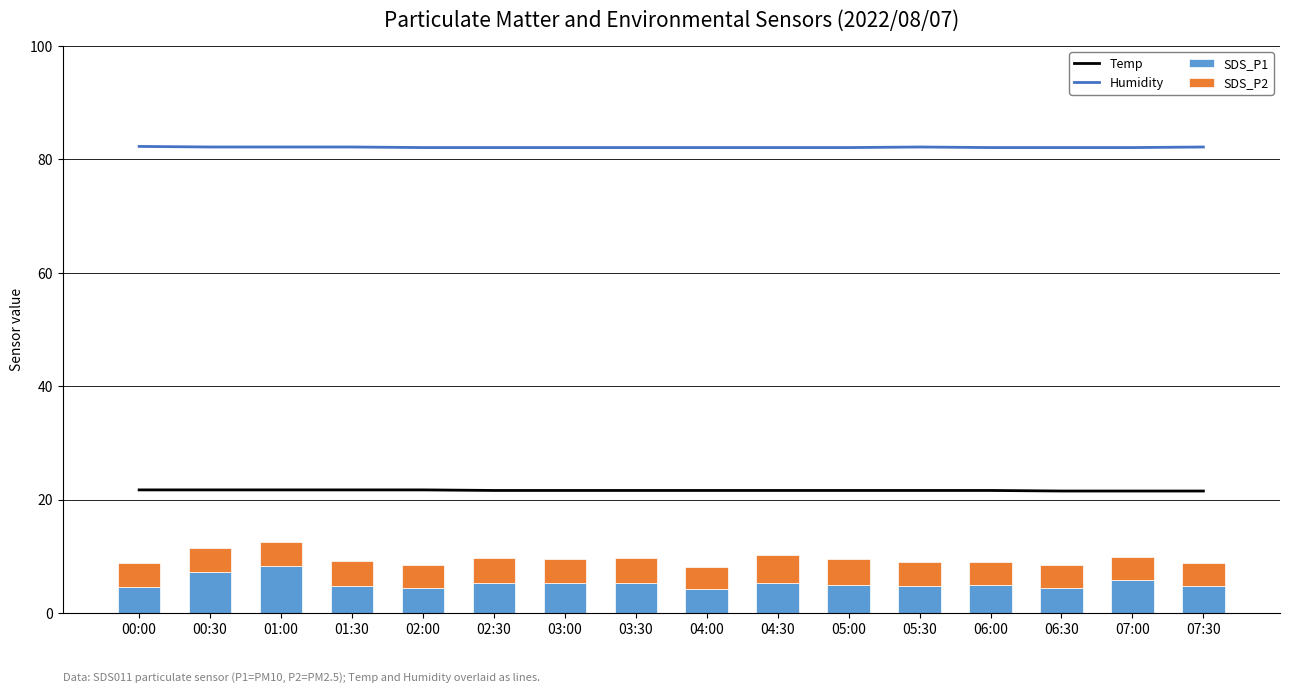

What is the lowest value of the SDS_P1 series?

4.2